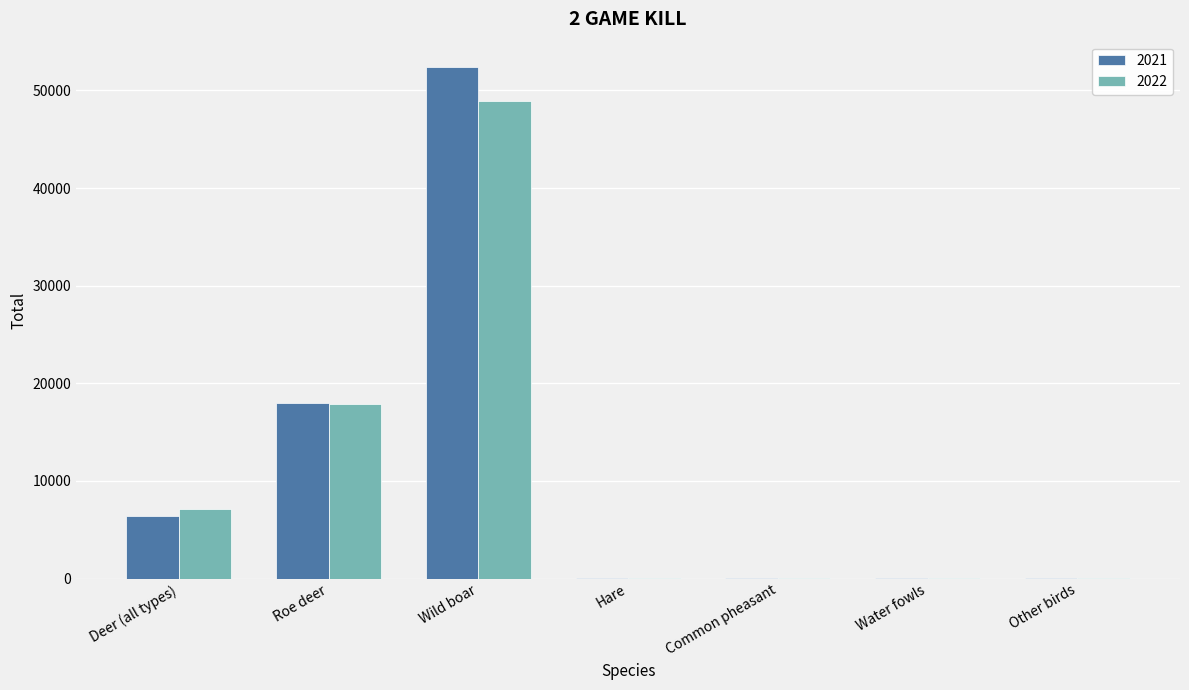

At which category does the chart reach its peak across all series?

Wild boar